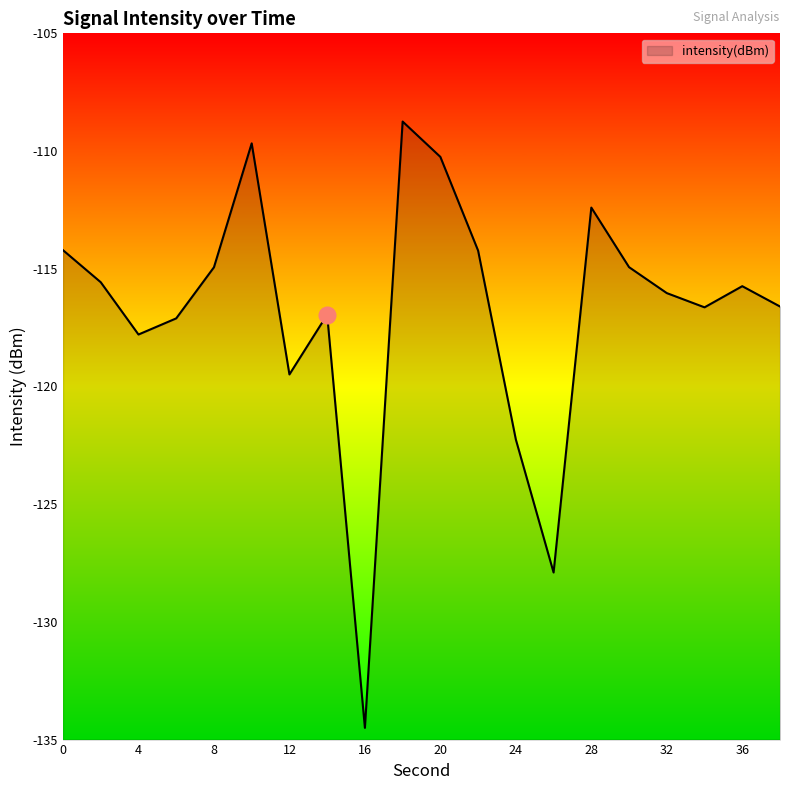

What is the difference between the second highest and minimum values?

24.8